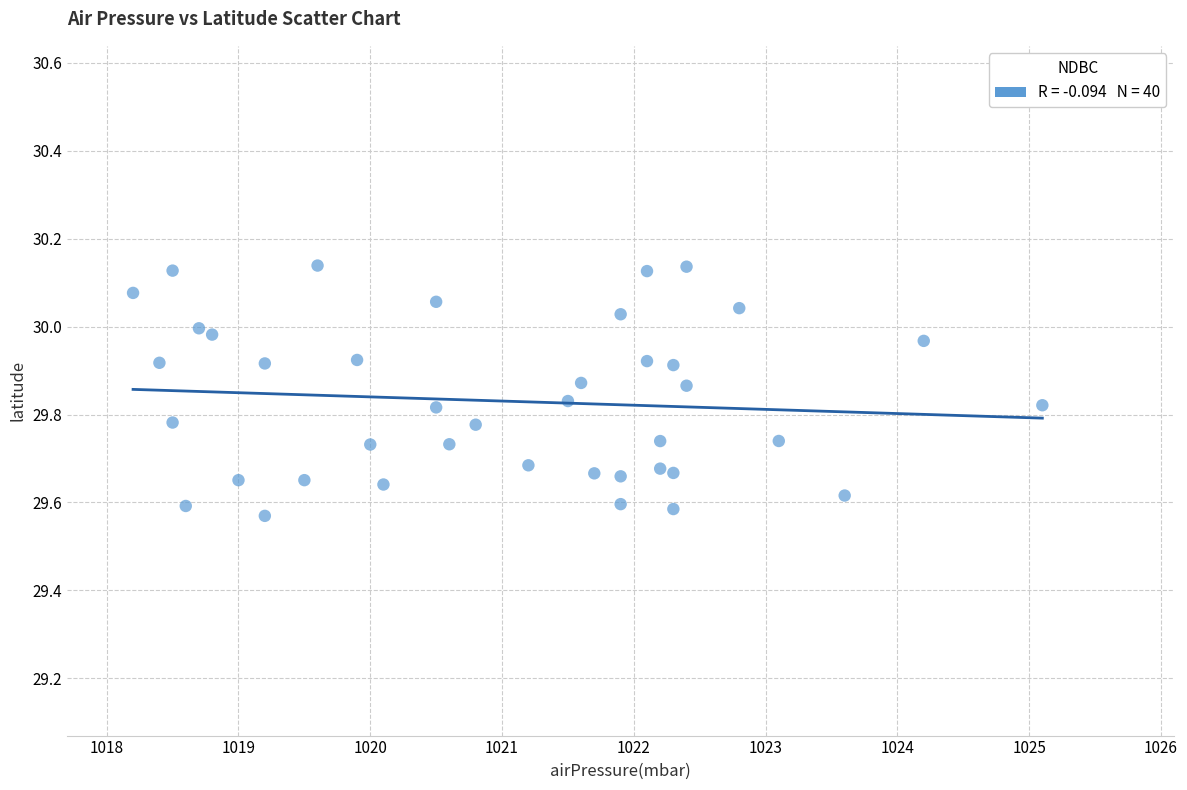

What is the range of X values (max minus min)?

6.9